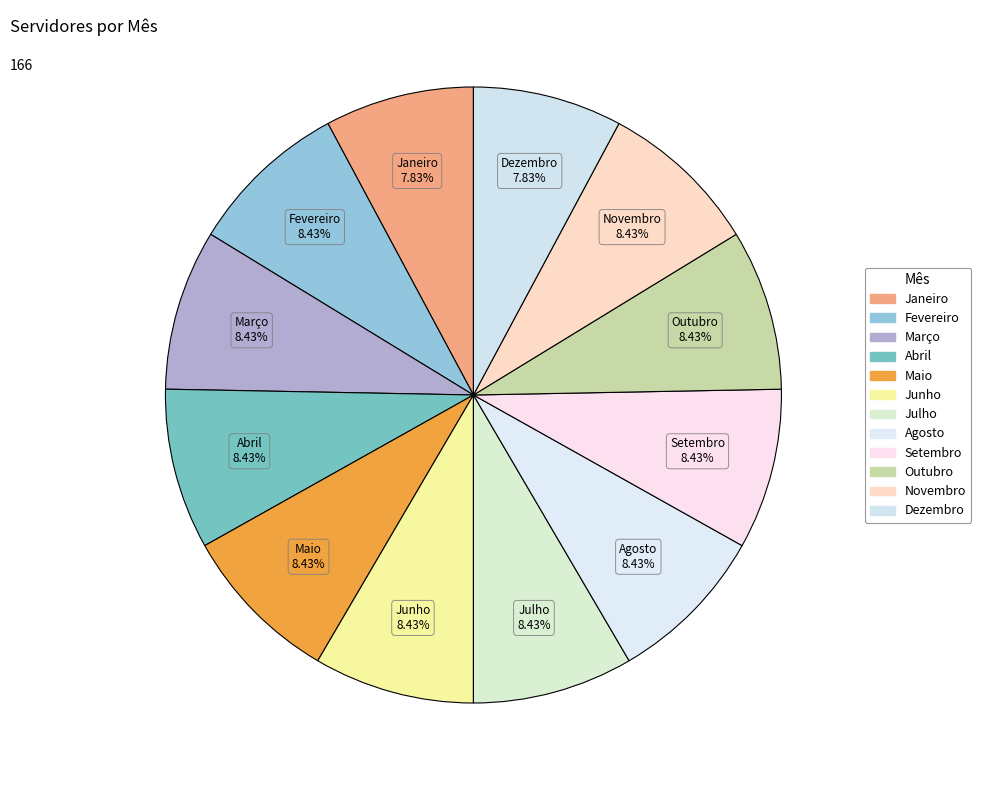

How many slices are in this pie chart?

12